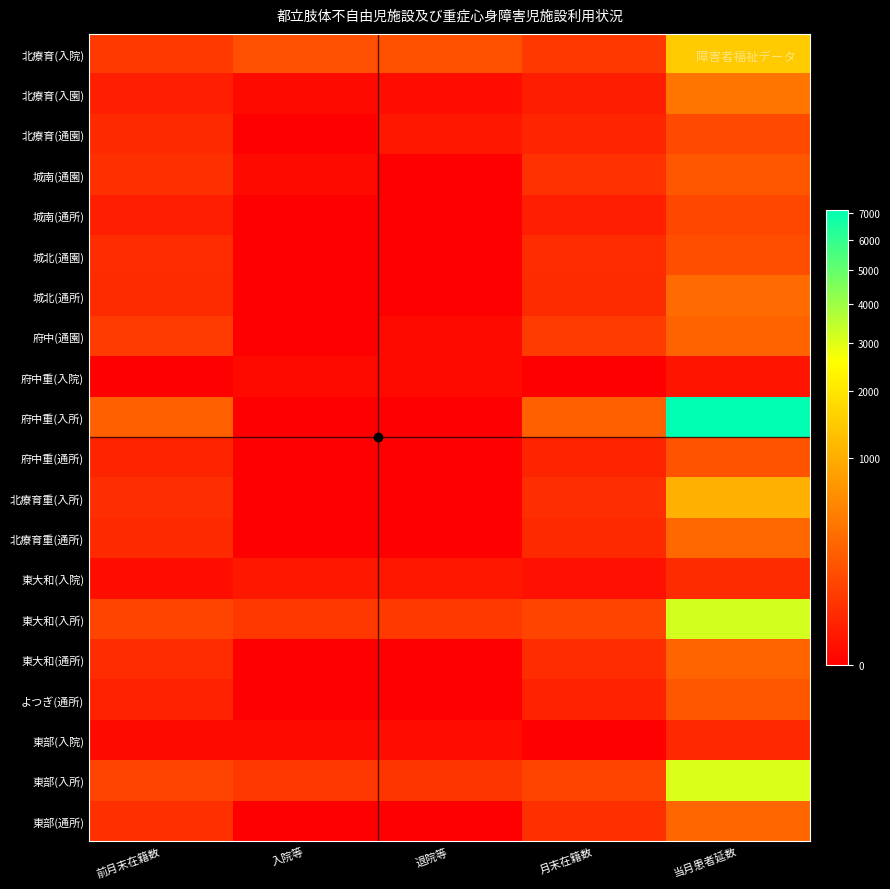

Between 入院等 and 月末在籍数, which series saw the biggest shift?

府中重(入所)